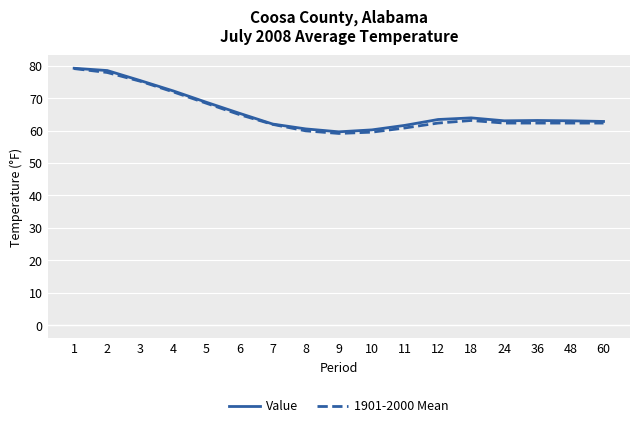

Is it true that 1901-2000 Mean equals 83.5 at 12?

False